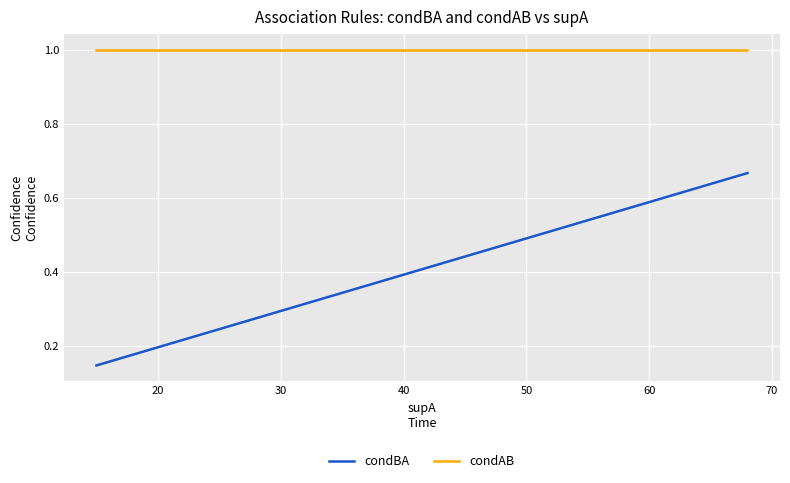

Reading right to left, extract all data points from this chart.

condBA: 0.7	0.5	0.5	0.4	0.3	0.2	0.2	0.2	0.2	0.2	0.2	0.2	0.2	0.1	0.1
condAB: 1.0	1.0	1.0	1.0	1.0	1.0	1.0	1.0	1.0	1.0	1.0	1.0	1.0	1.0	1.0